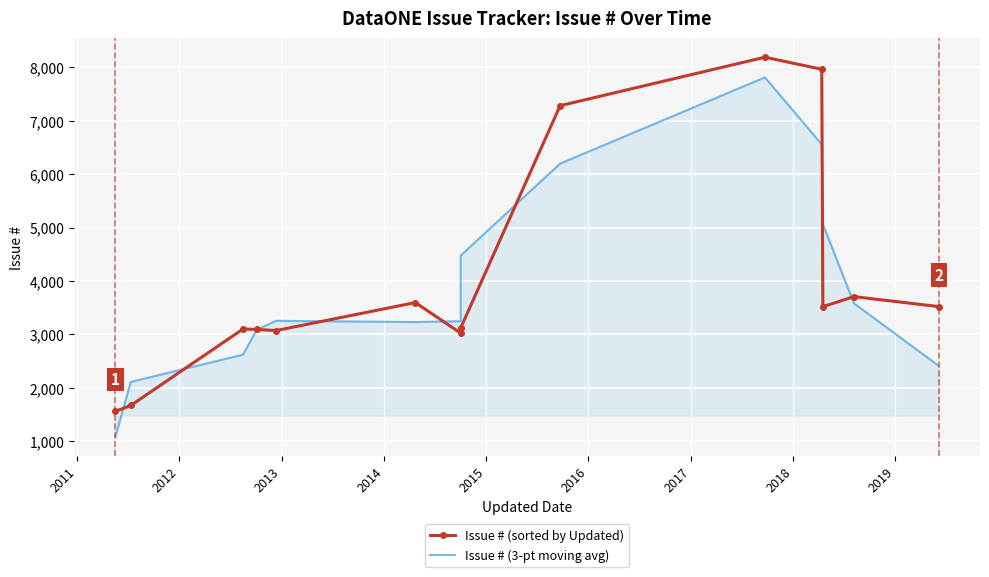

In Issue # (sorted by Updated), how many points are higher than both neighbors (excluding endpoints)?

4